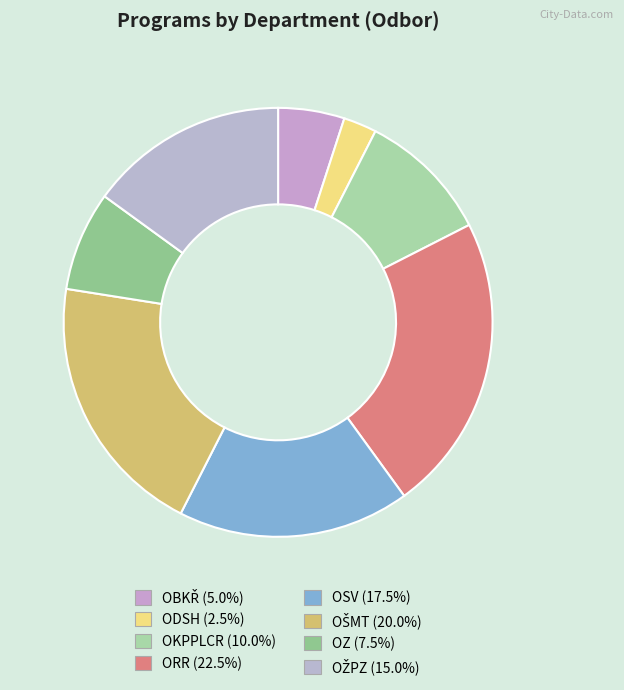

Which slice is the largest?

ORR